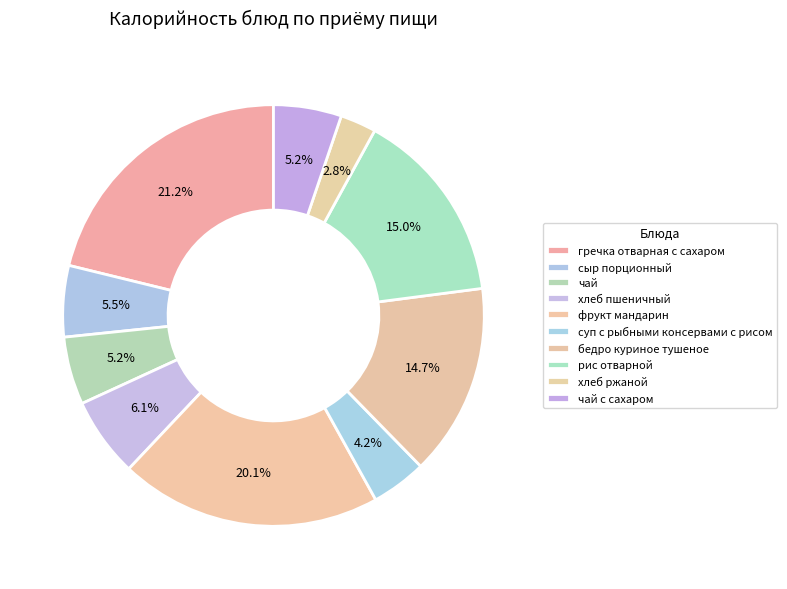

To the nearest percent, what is the average slice percentage?

10%